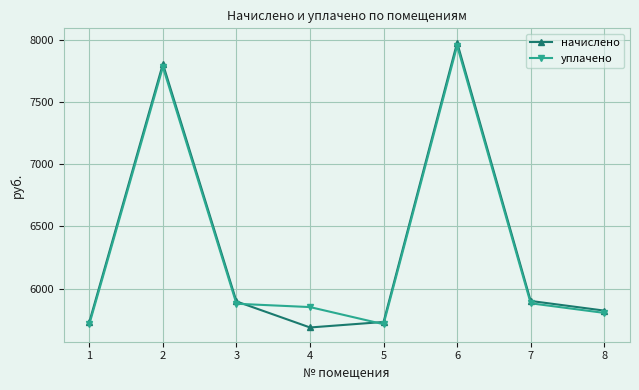

Which series changed the most between 3 and 4?

начислено